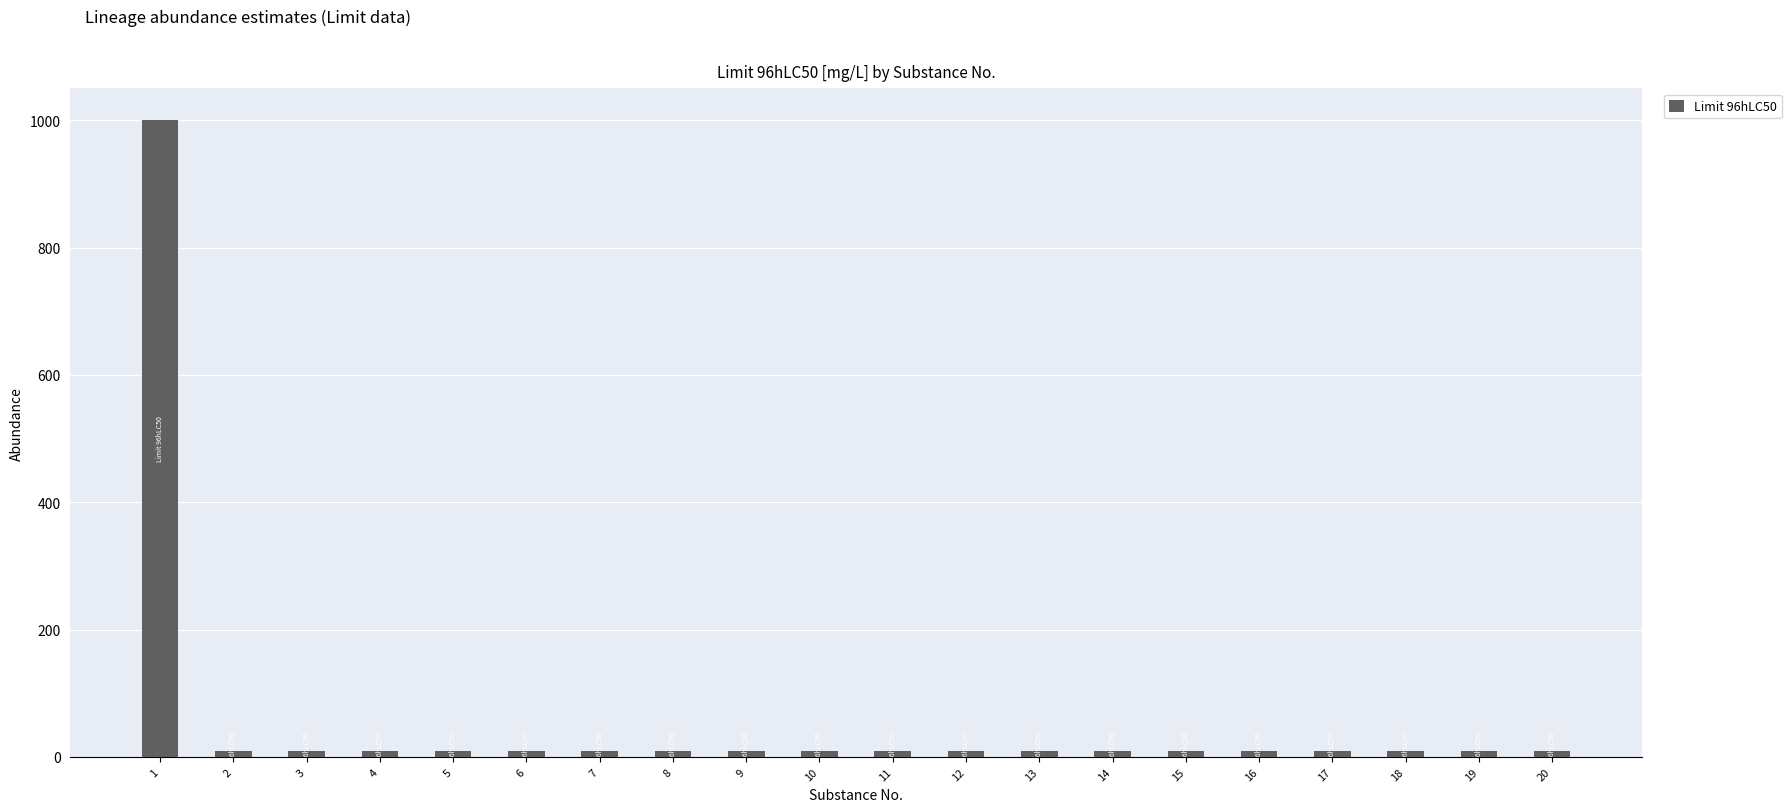

Reading left to right, what are all the values shown in this chart?

1=1000	2=10	3=10	4=10	5=10	6=10	7=10	8=10	9=10	10=10	11=10	12=10	13=10	14=10	15=10	16=10	17=10	18=10	19=10	20=10